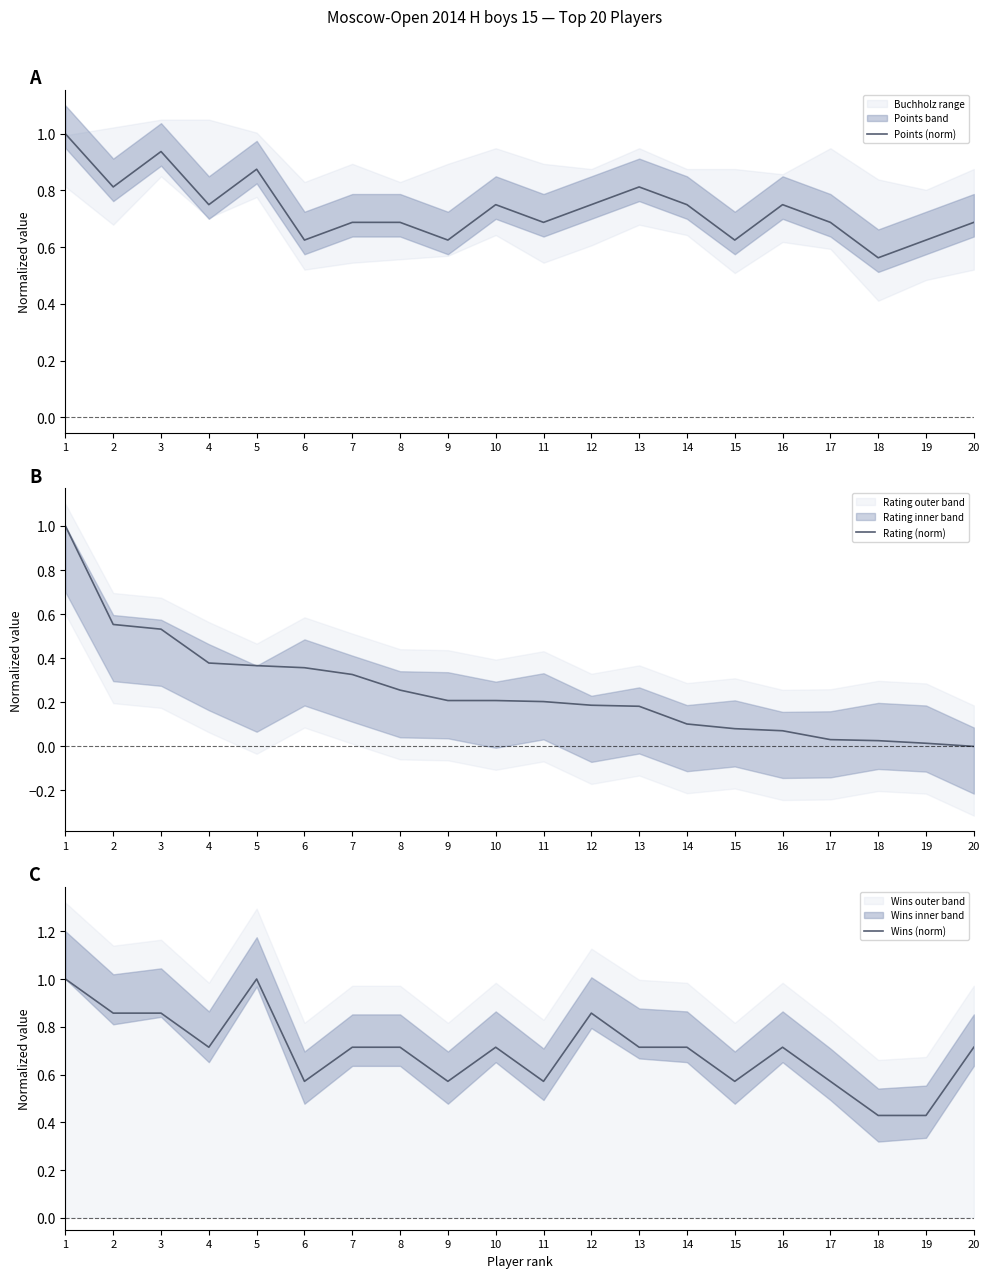

What is the value of the Wins (norm) point at the 6th from the left?

0.6